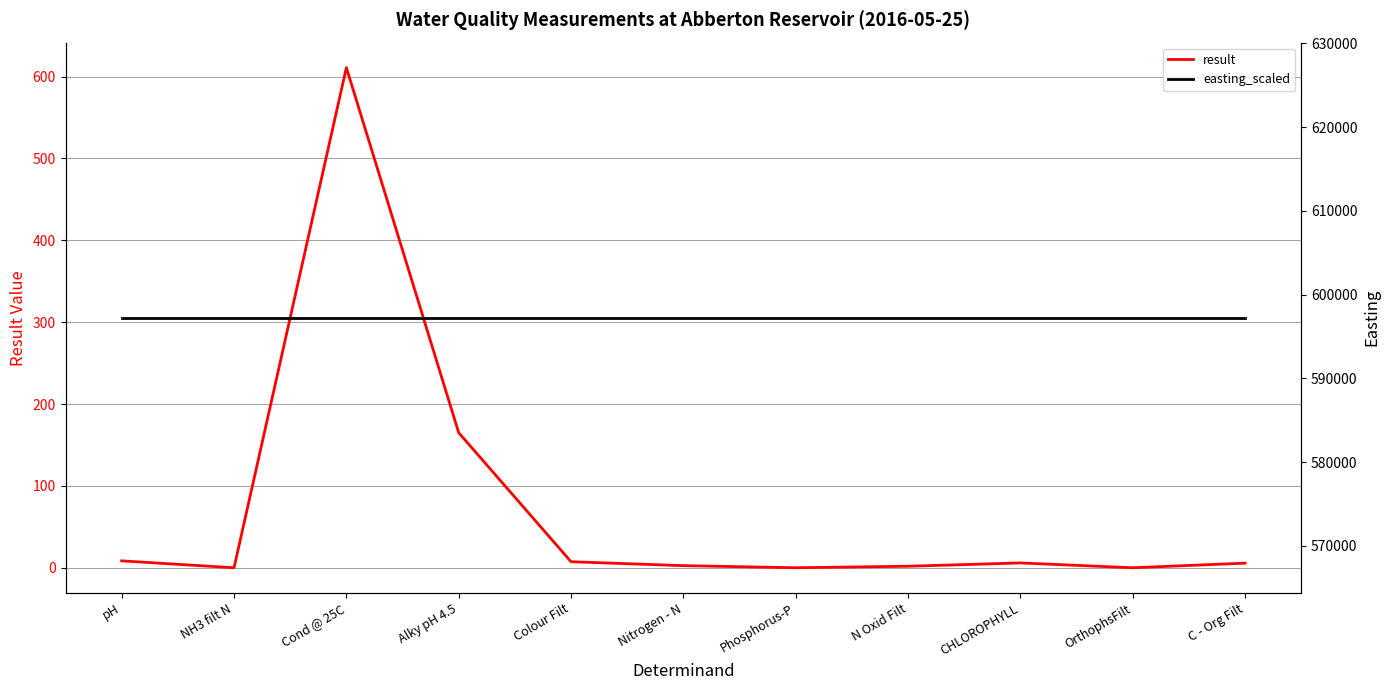

Rank the series by their maximum value, from lowest to highest.

result, easting_scaled